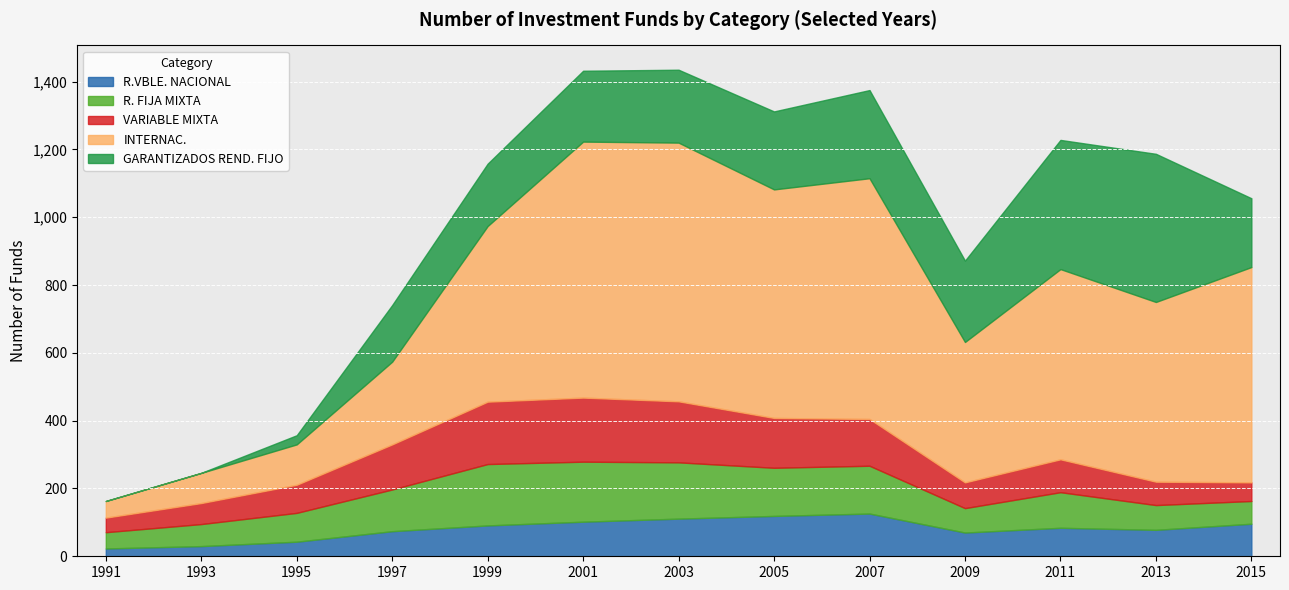

At how many categories does at least one series exceed 752?

2